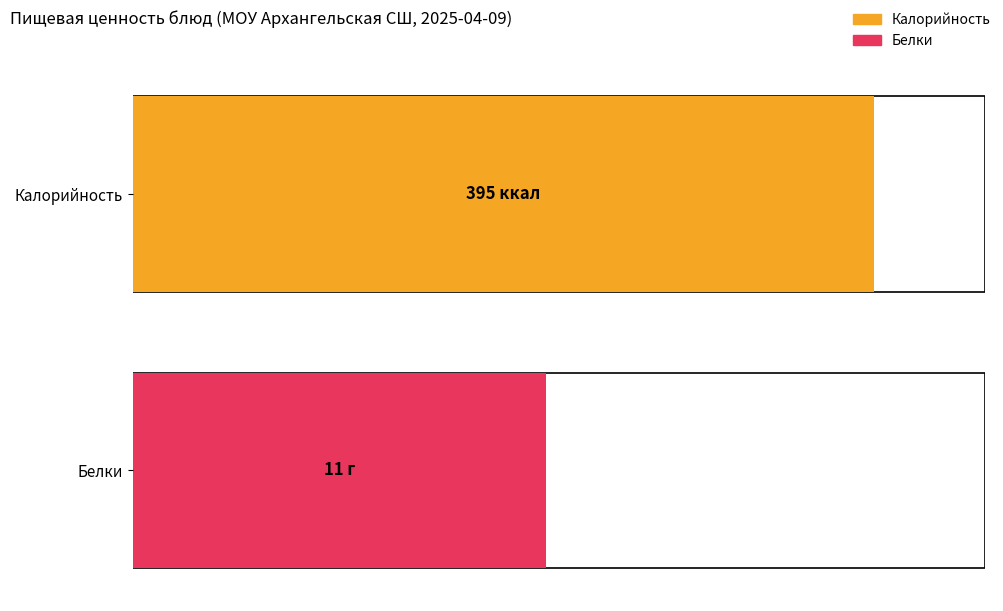

What are all the series names shown in the legend?

Калорийность, Белки